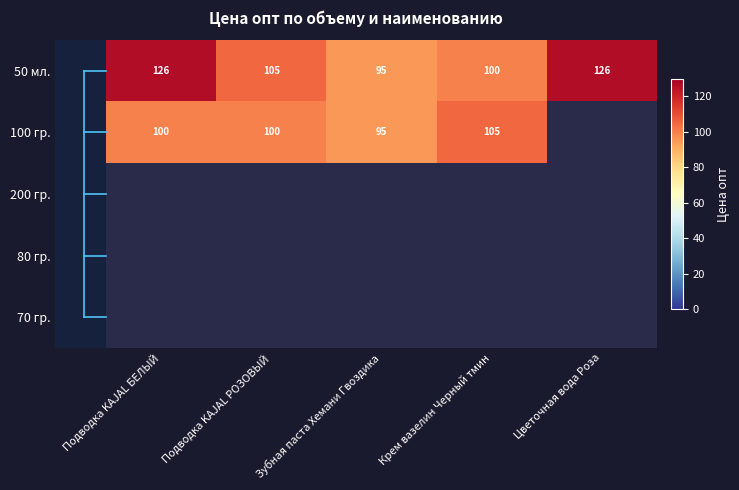

The 100 гр. series shows 62.2 at Зубная паста Хемани Гвоздика. True or false?

False